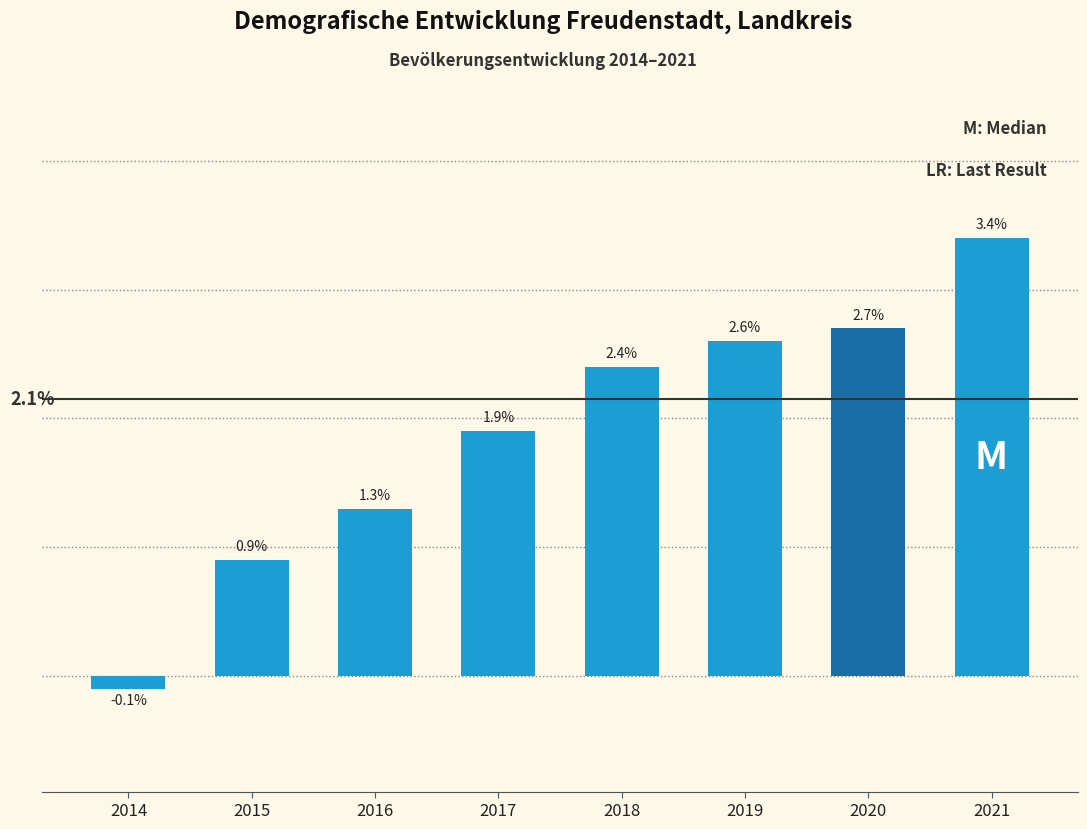

List the labels in order of value, largest first.

2021, 2020, 2019, 2018, 2017, 2016, 2015, 2014